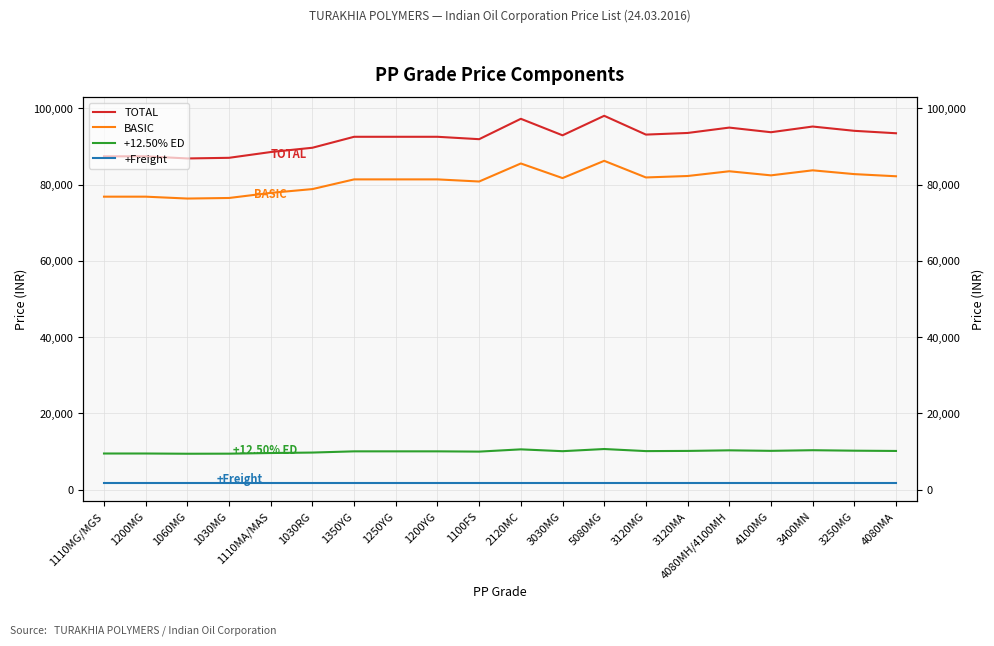

Which series has the widest spread of values?

TOTAL